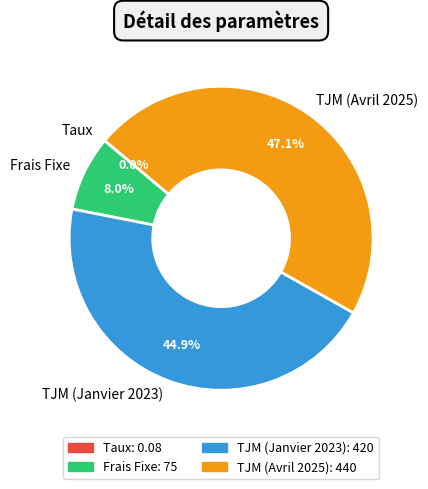

Which slice is the largest?

TJM (Avril 2025)